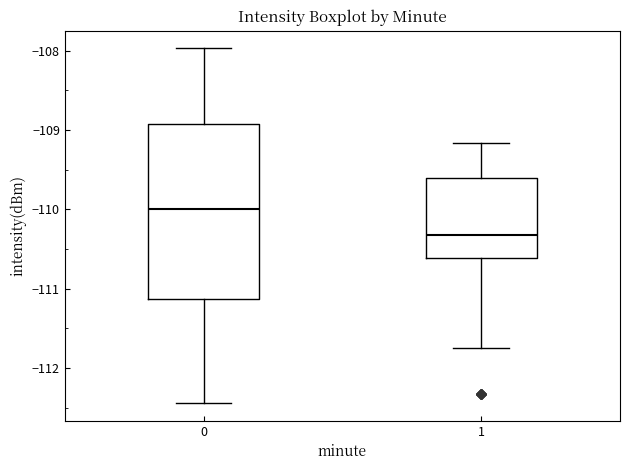

Reading left to right, transcribe this box plot: for each box, give where its median line is, the range the box spans, and where its two whiskers end, as read against the y-axis. The values are not printed on the chart, so give them approximately, as read against the axis.

0: median -110.0, box -111.1 to -108.9, whiskers -112.4 to -108.0
1: median -110.3, box -110.6 to -109.6, whiskers -111.7 to -109.2